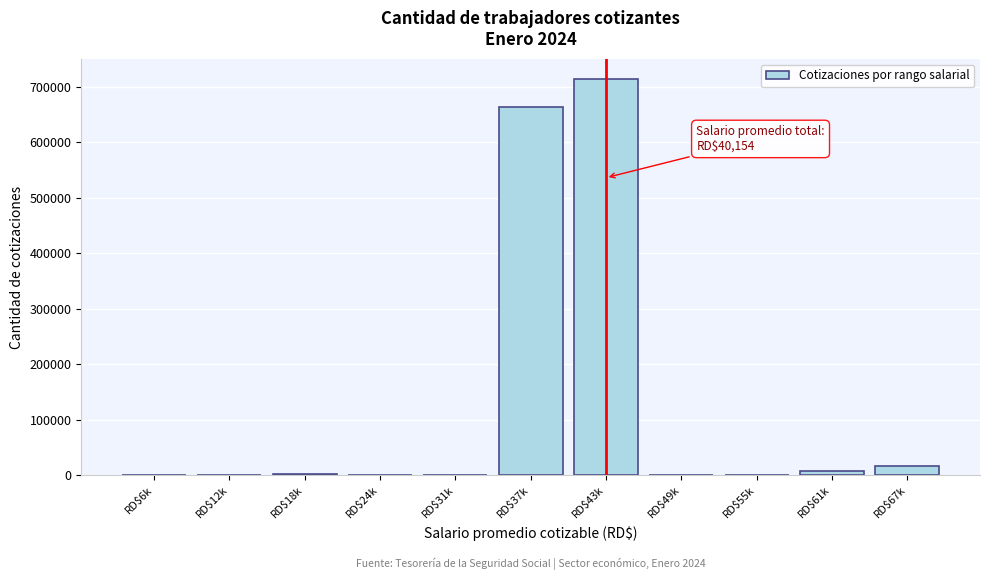

At which label is the value closest to 357478?

RD$37k